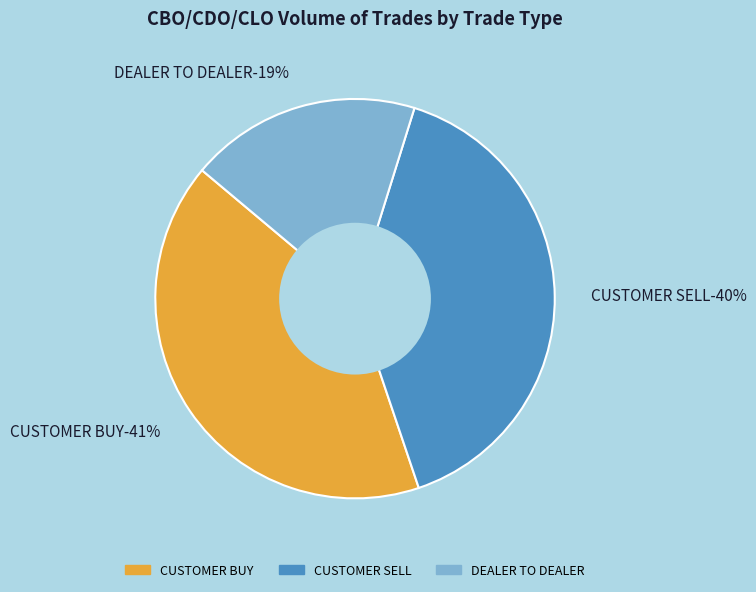

Count the number of slices in the pie.

3